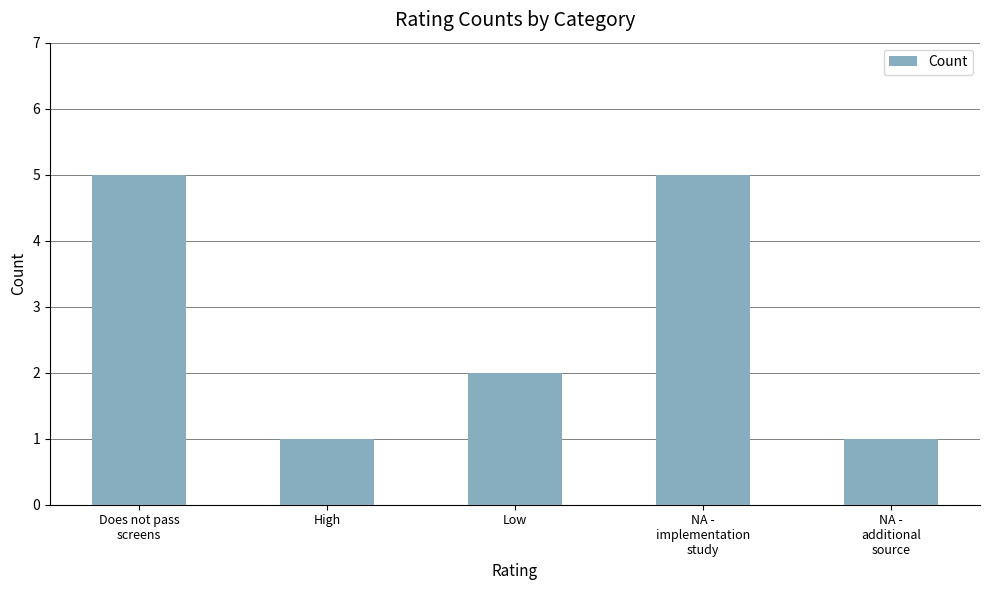

What is the greatest value displayed?

5